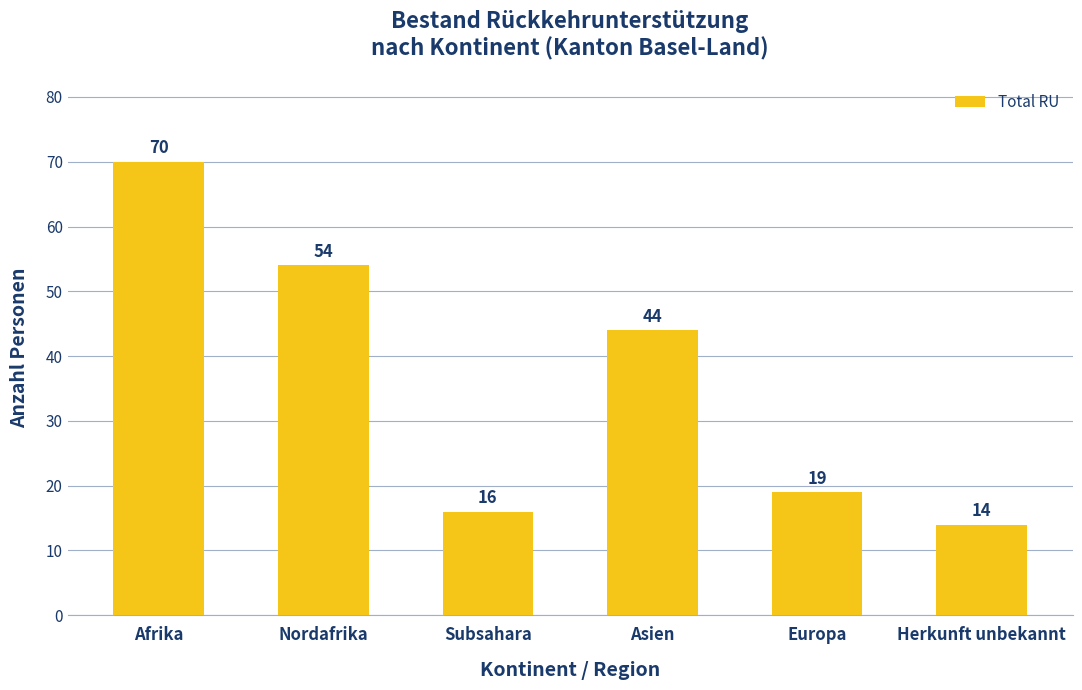

Rank the categories by value from highest to lowest.

Afrika, Nordafrika, Asien, Europa, Subsahara, Herkunft unbekannt